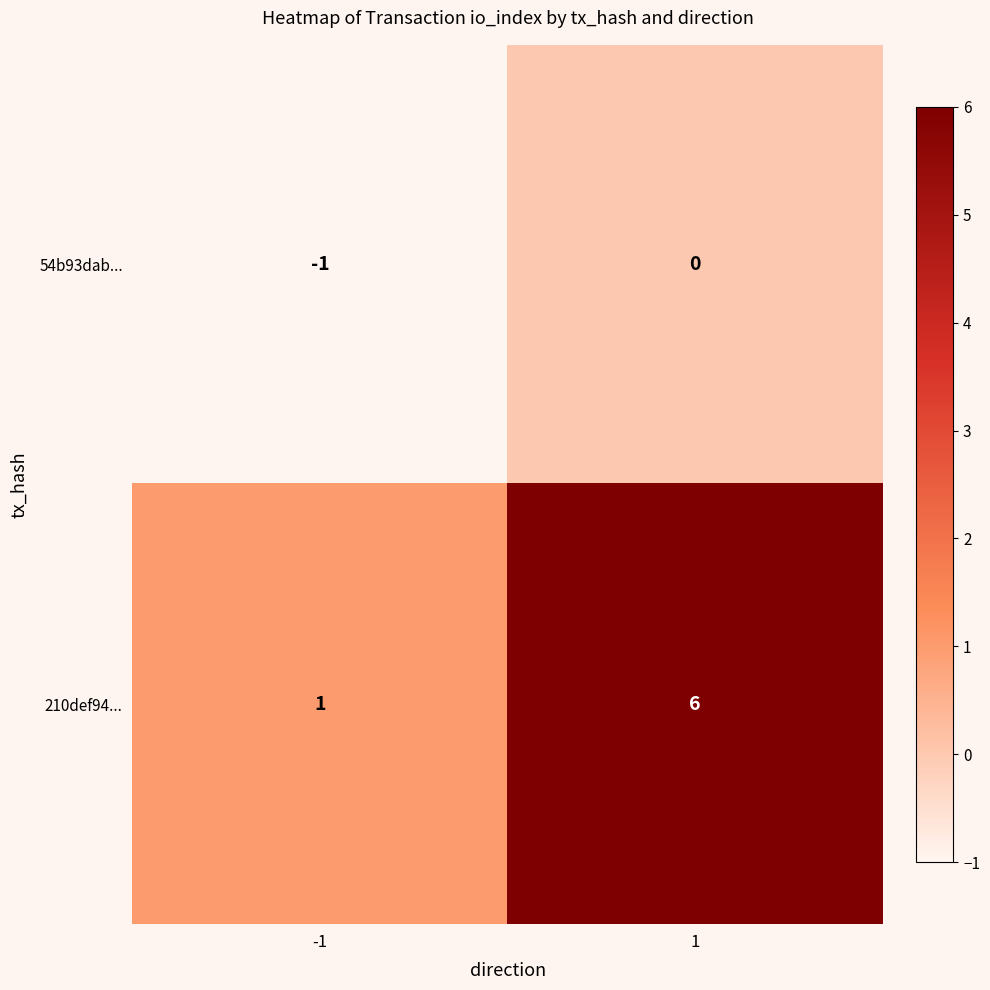

Rank the series by their average value, from highest to lowest.

210def94..., 54b93dab...